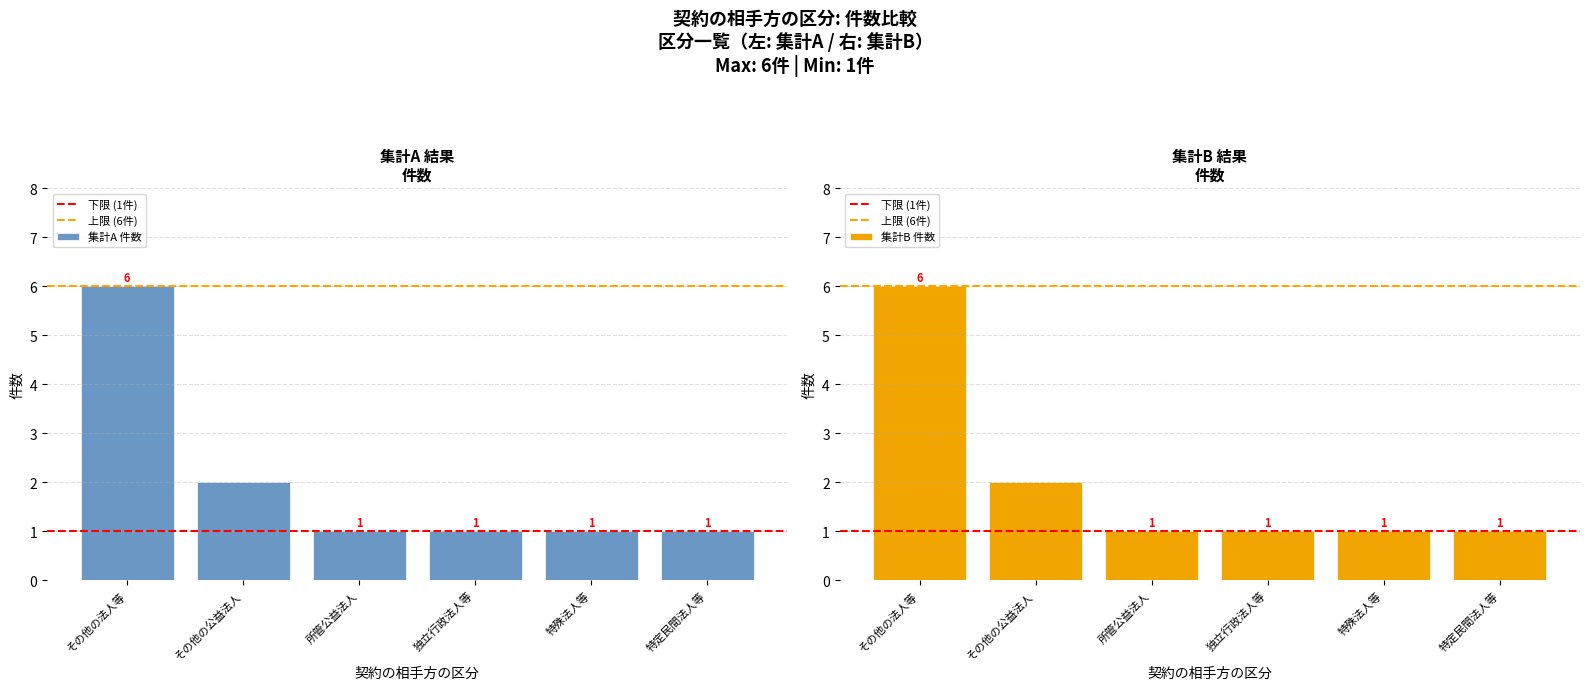

What is the sum of all values?

12